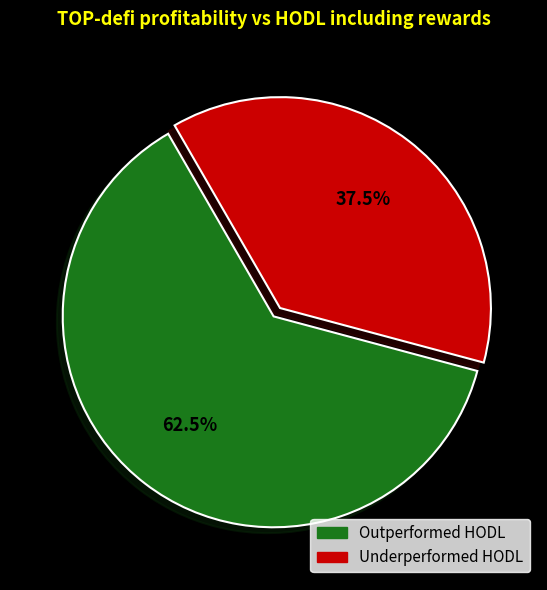

How many segments does this pie chart have?

2